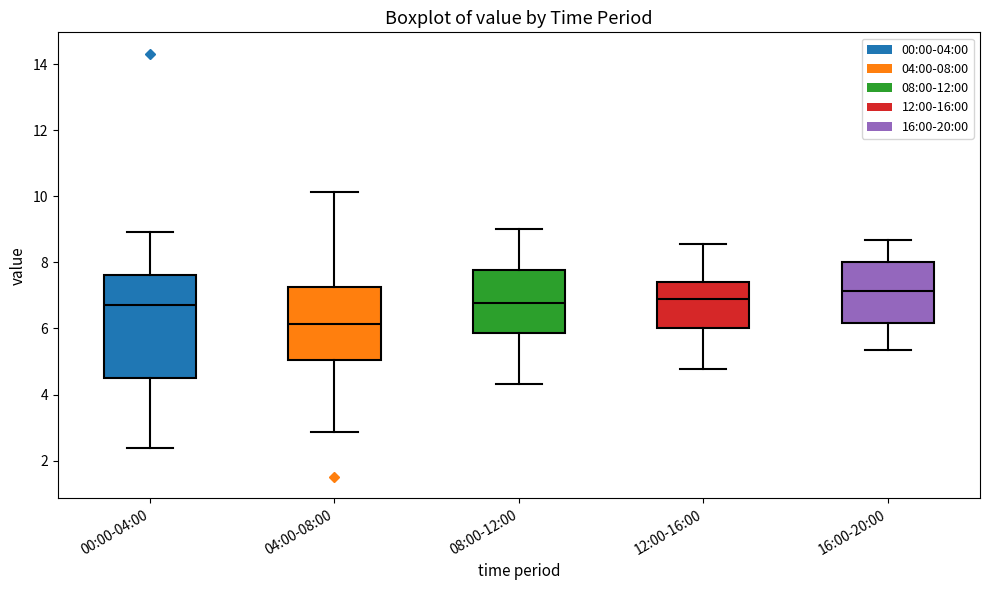

Which box has the highest median line?

16:00-20:00